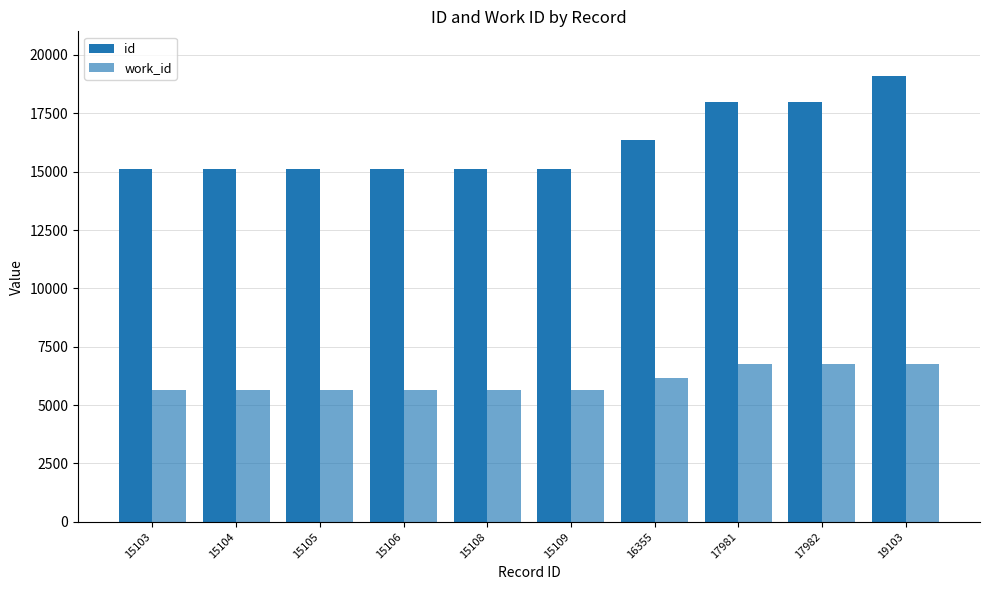

Is it true that id equals 33878 at 19103?

False